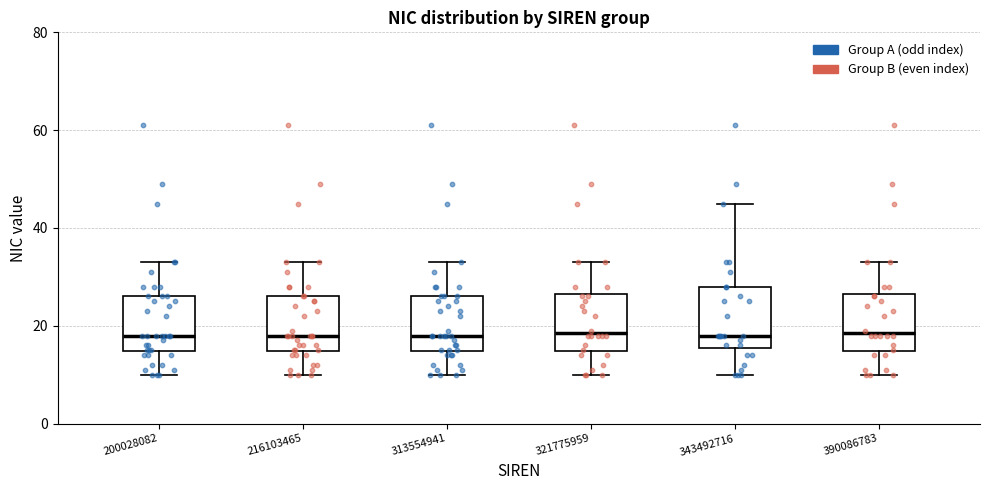

Where does the lower whisker of the box at x = 216103465 end on the y-axis? The values are not printed on the chart, so give them approximately, as read against the axis.

10